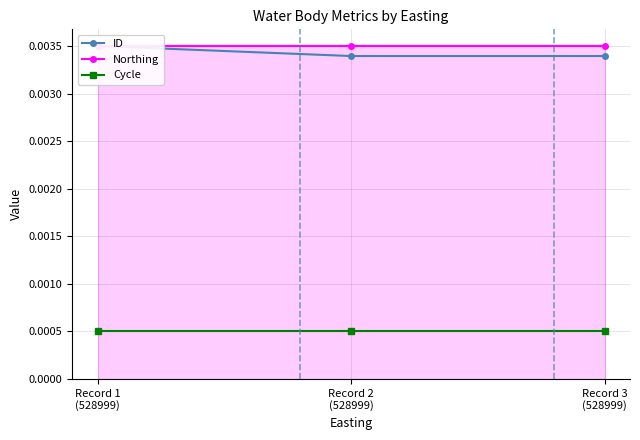

How many lines are shown in the chart?

3